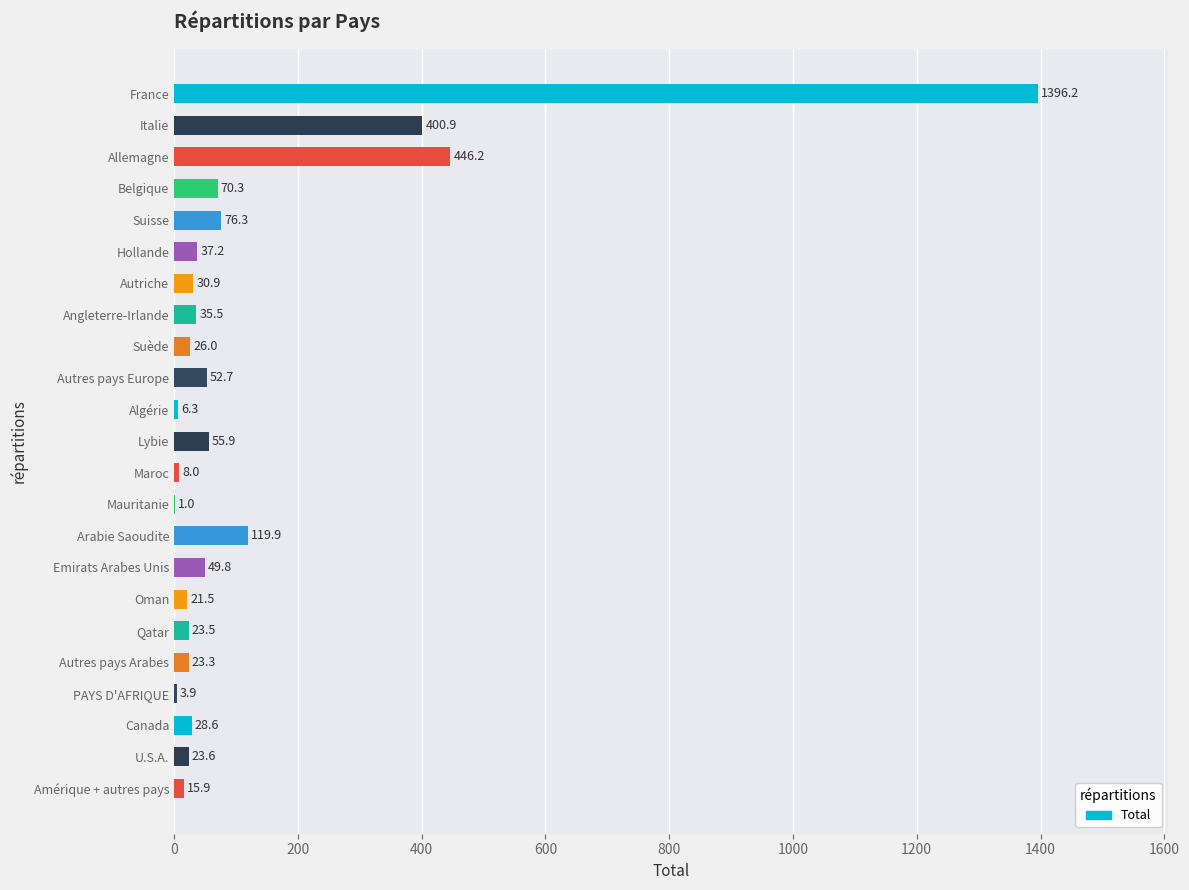

At which label is the value closest to 698?

Allemagne